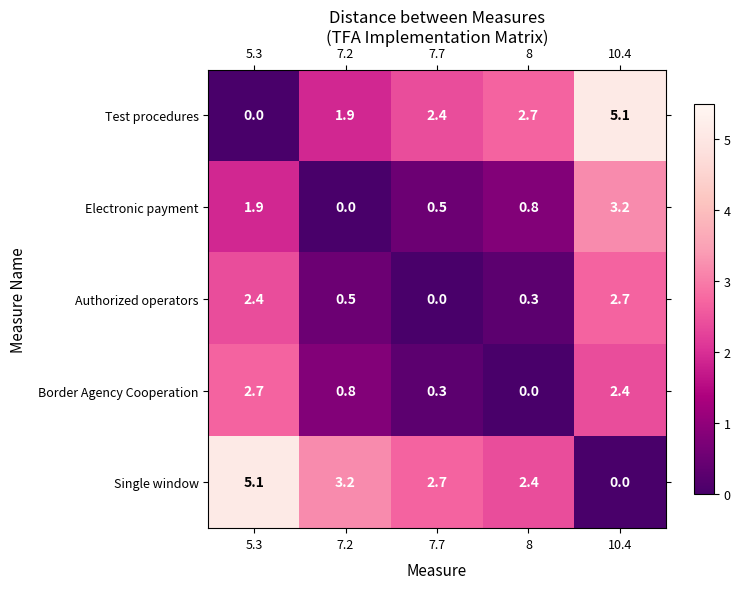

How many distinct data groups are displayed?

5